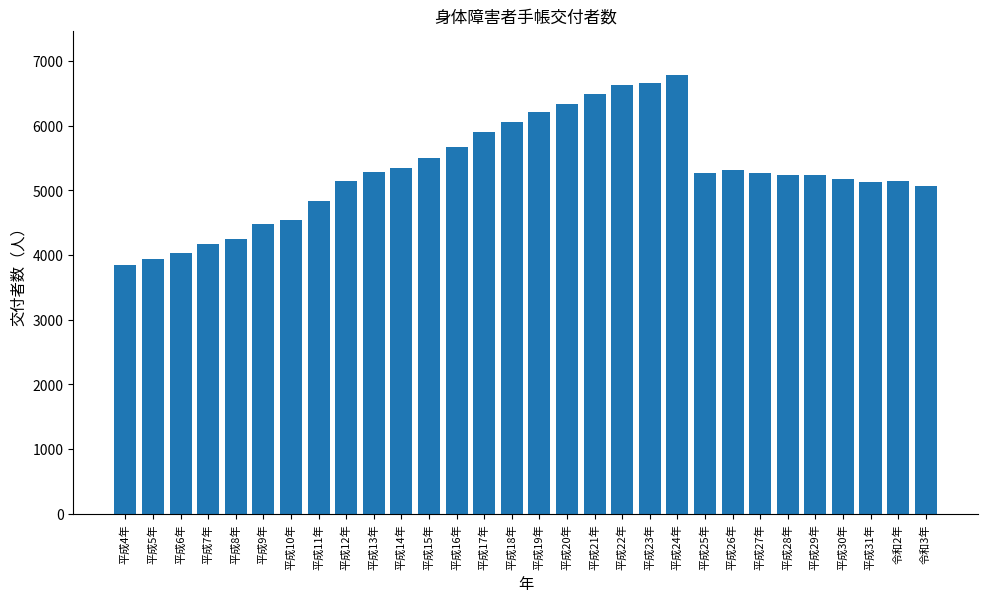

At which category does the chart reach its peak across all series?

平成24年